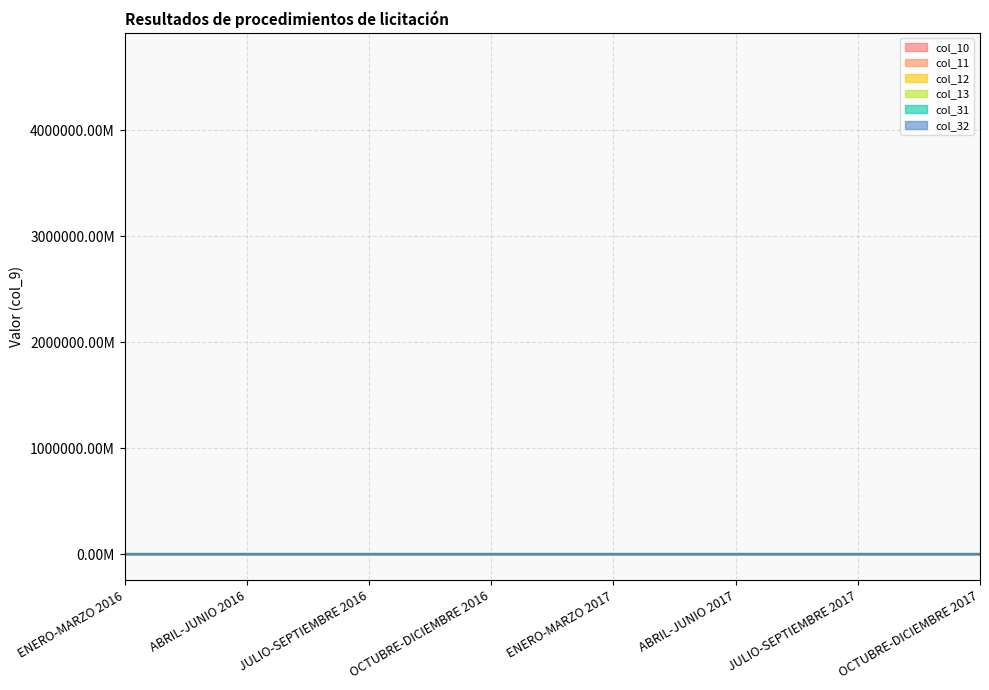

What position from the left is OCTUBRE-DICIEMBRE 2017?

8